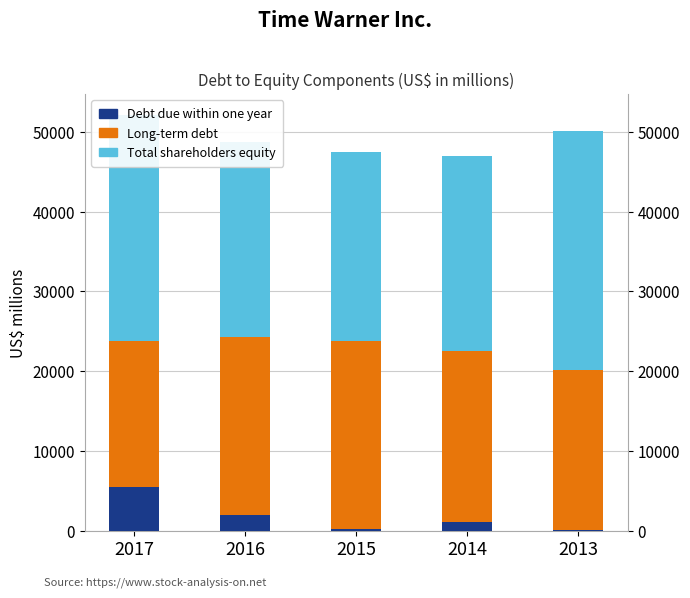

The value of Long-term debt at 2016 is 10728. True or false?

False